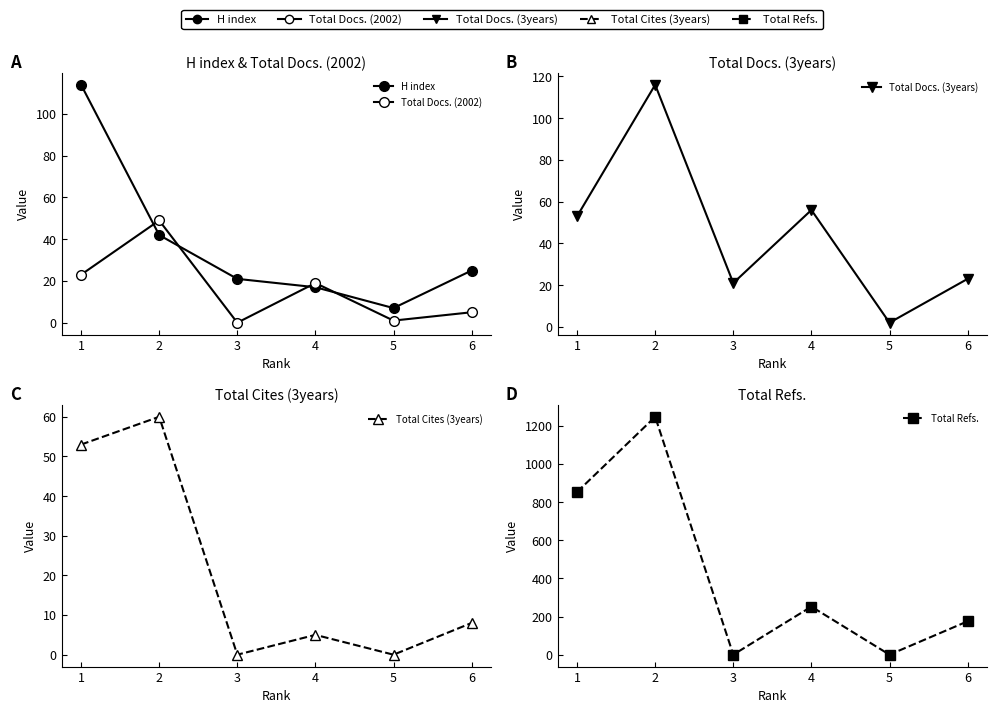

Reading left to right, what are all the values shown in this chart?

H index: 1=114	2=42	3=21	4=17	5=7	6=25
Total Docs. (2002): 1=23	2=49	3=0	4=19	5=1	6=5
Total Docs. (3years): 1=53	2=116	3=21	4=56	5=2	6=23
Total Cites (3years): 1=53	2=60	3=0	4=5	5=0	6=8
Total Refs.: 1=853	2=1247	3=0	4=252	5=0	6=175